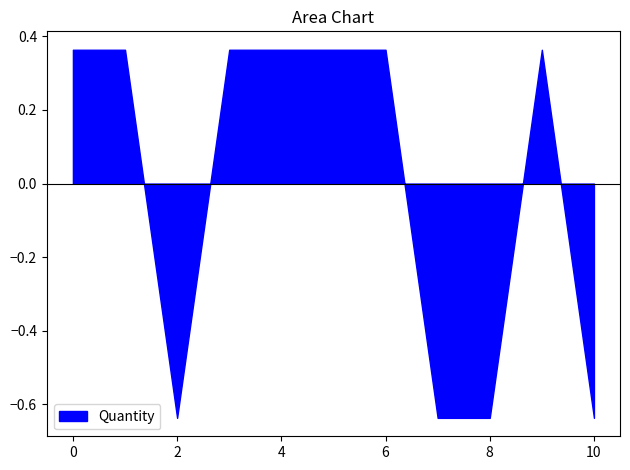

Is it true that the value at Thoyandou Day is 1?

False